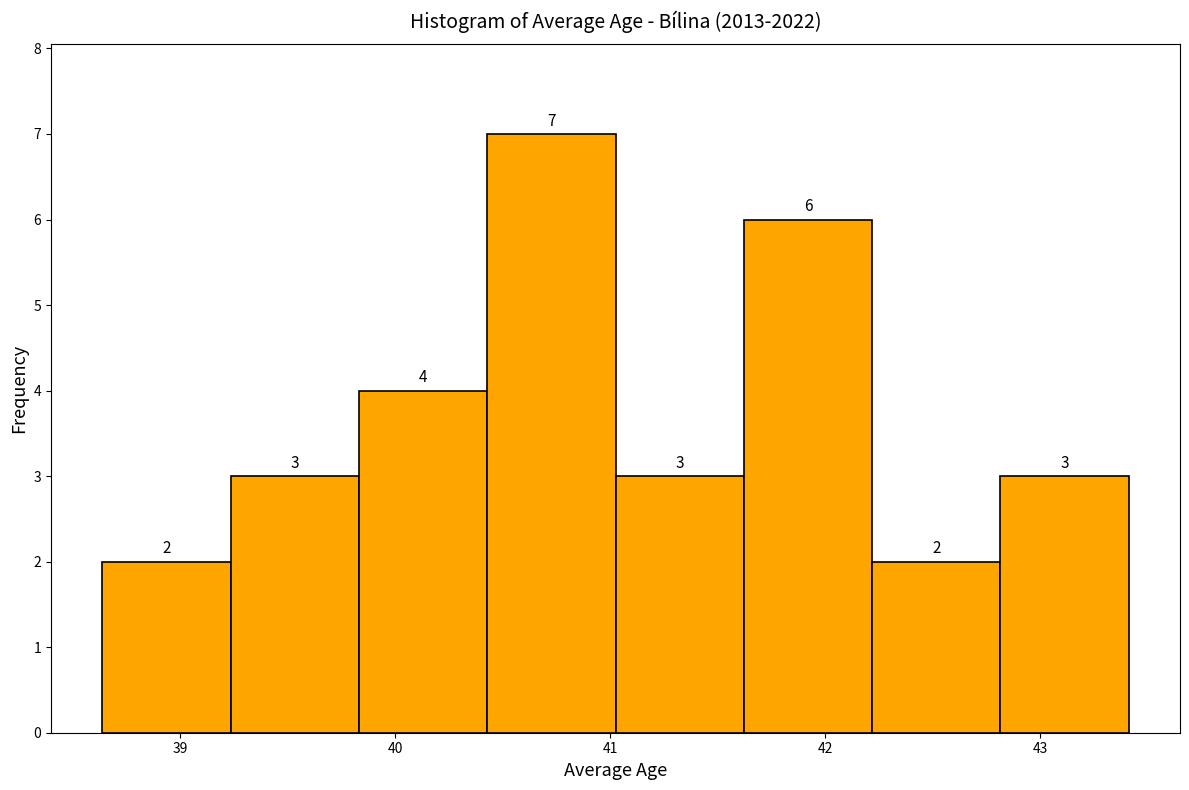

How tall is the bar that spans 42.2 to 42.8 on the x-axis? The bar edges are not printed on the chart, so give them approximately, as read against the axis.

2